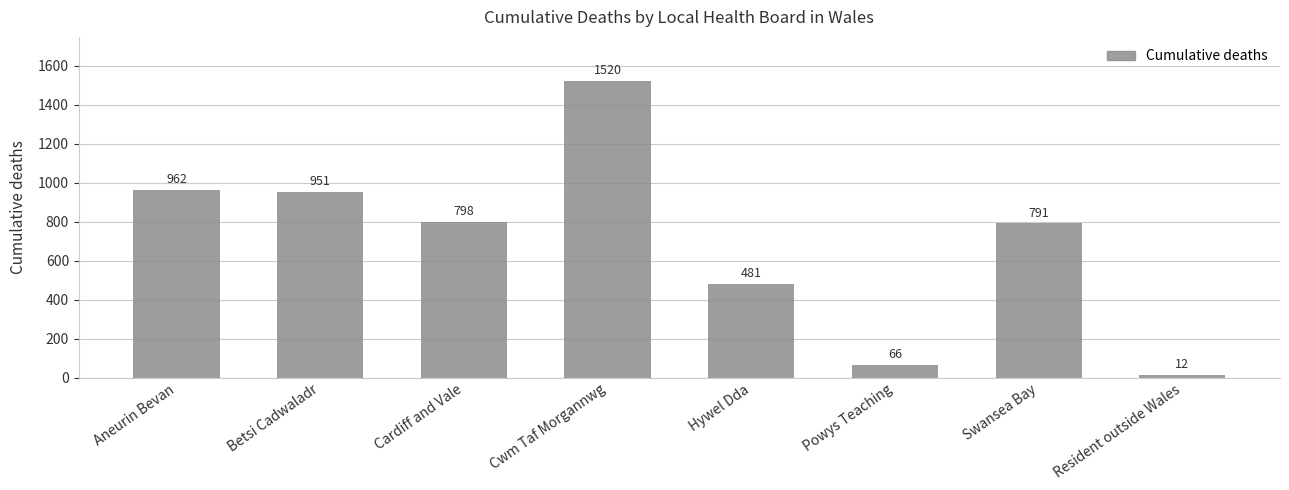

Where does the data first go above 798?

Aneurin Bevan